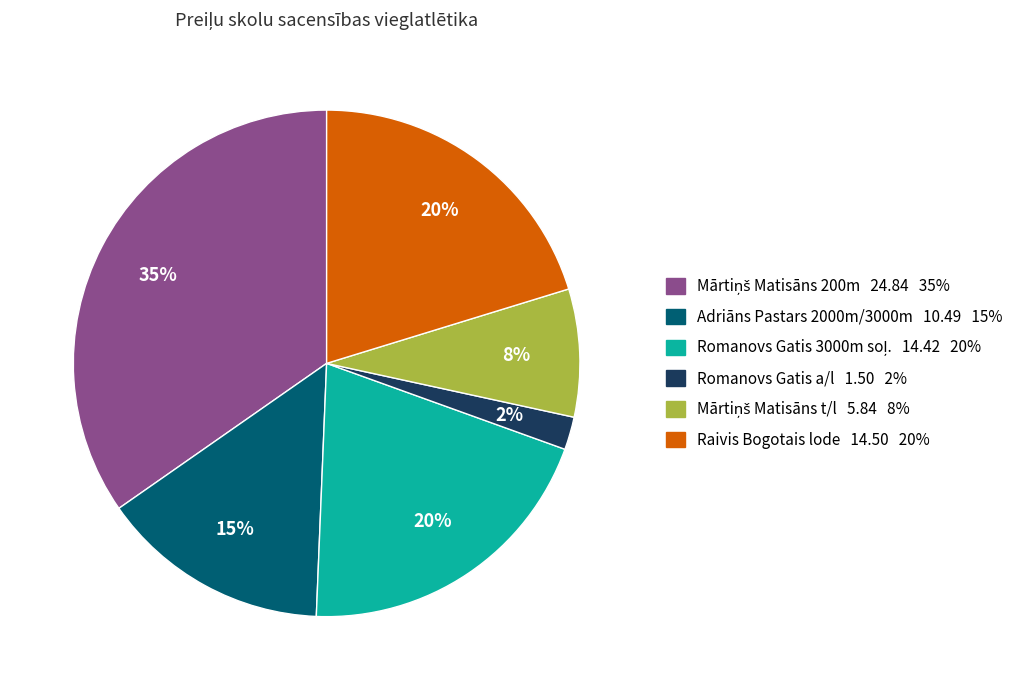

What percentage is the Adriāns Pastars 2000m/3000m slice, to the nearest percent?

15%